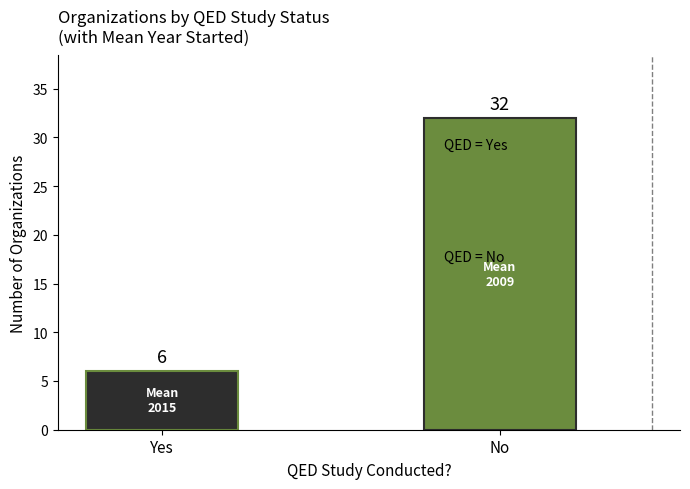

At which category does the chart reach its minimum across all series?

Yes